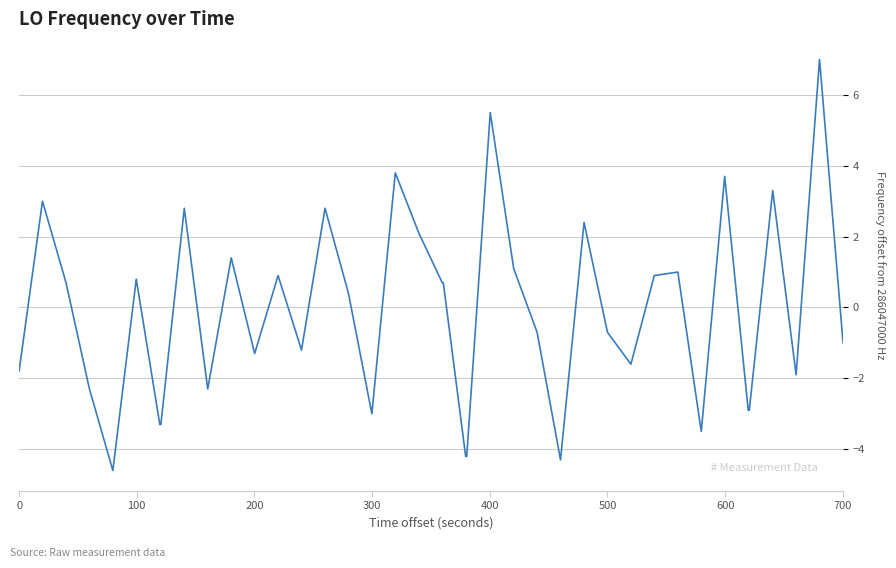

What is the smallest value displayed?

-4.6